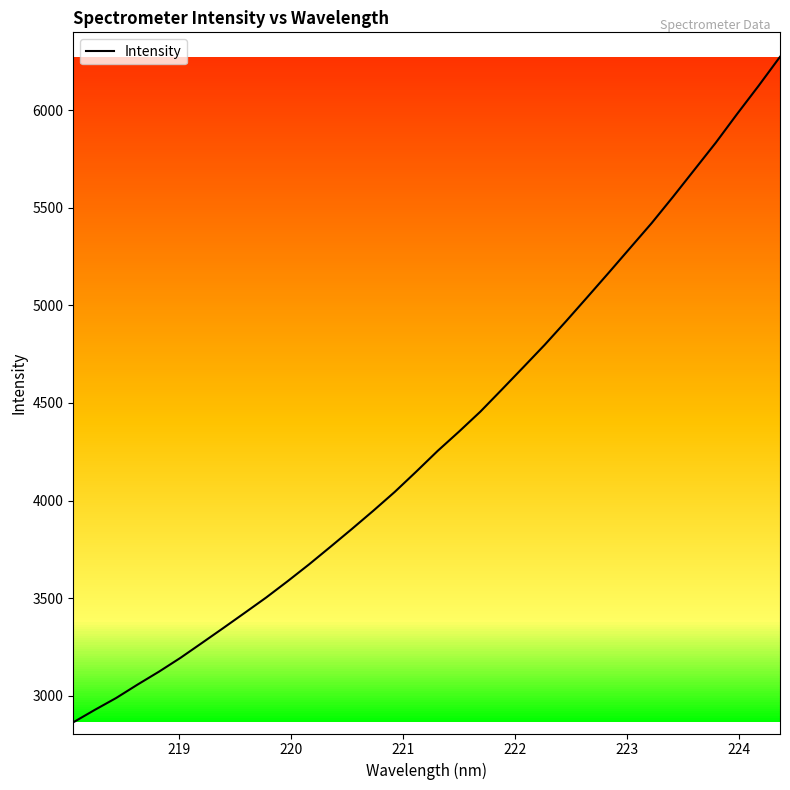

What is the maximum value shown in the chart?

6272.7